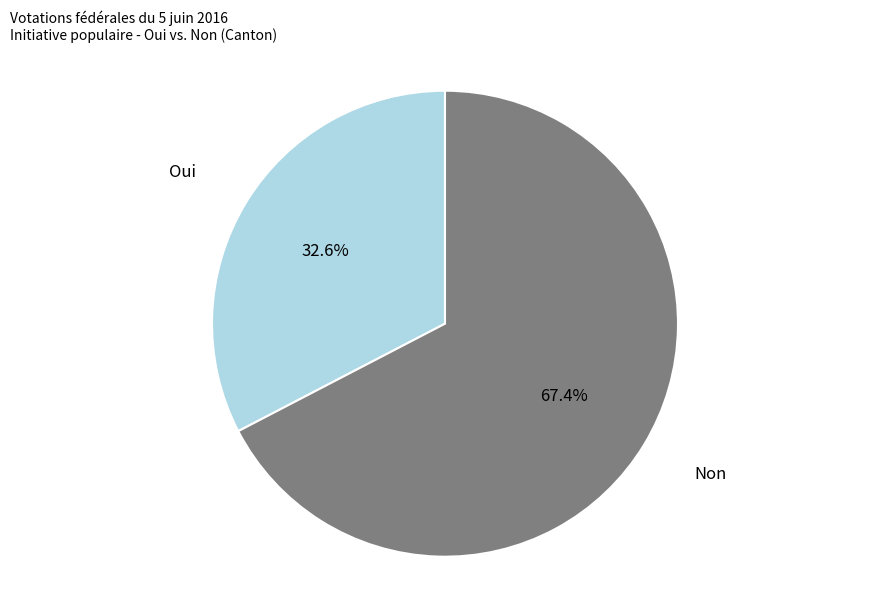

Does any single category account for the majority?

Yes